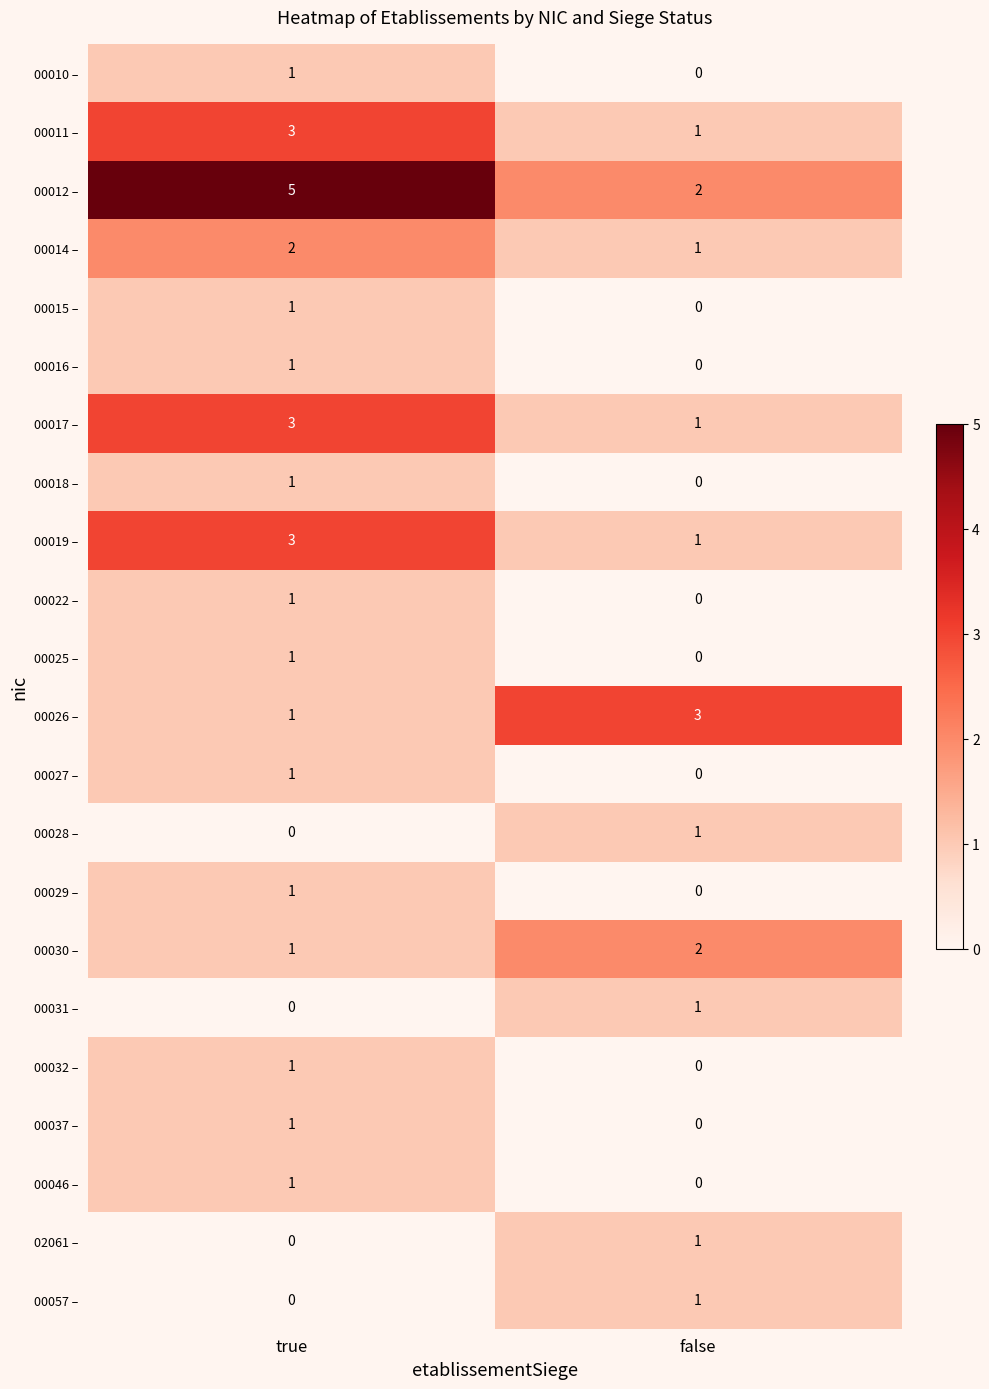

The 00018 – series shows 2 at true. True or false?

False